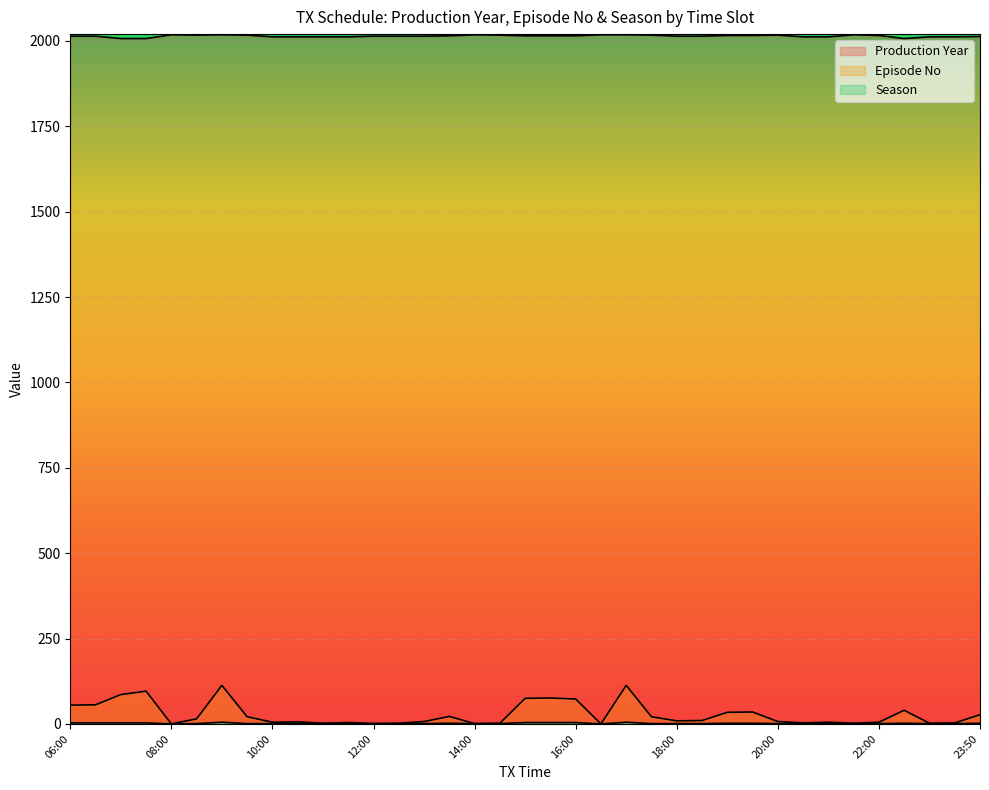

Where does the Episode No series first go above 9?

06:00